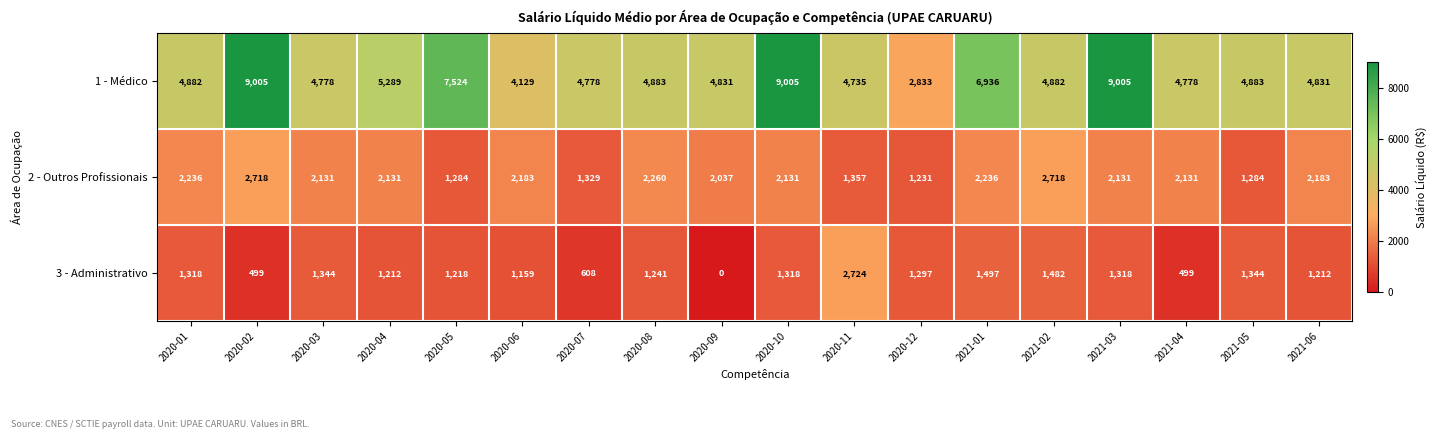

True or false: 3 - Administrativo has a value of 1212 at 2020-04.

True